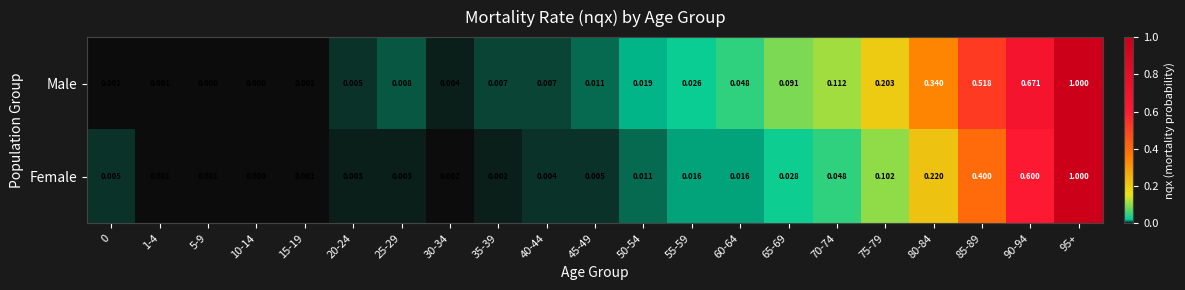

Rank the series at 70-74 from lowest to highest value.

Female, Male